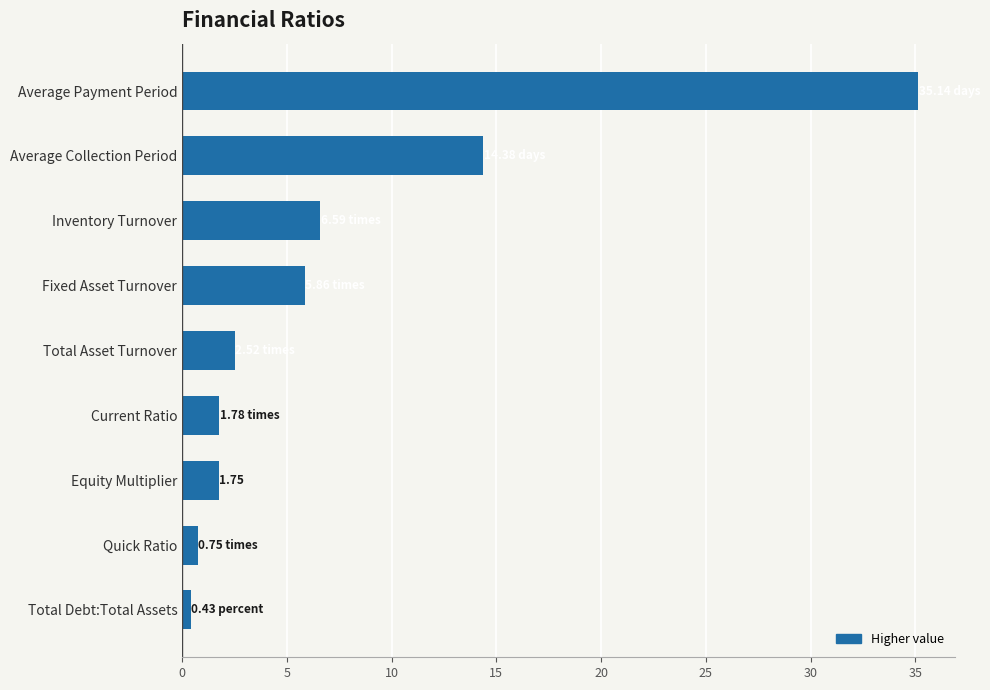

What is the difference between the maximum and minimum values?

34.7